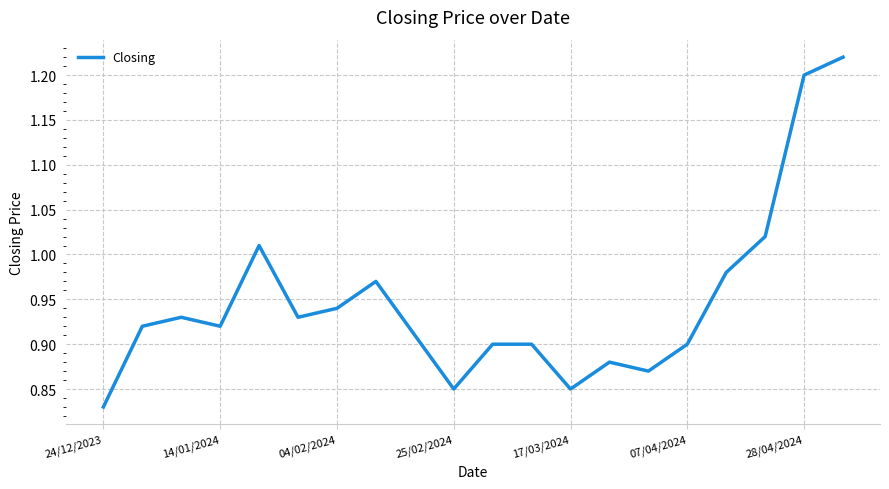

What is the difference between the maximum and minimum values?

0.4